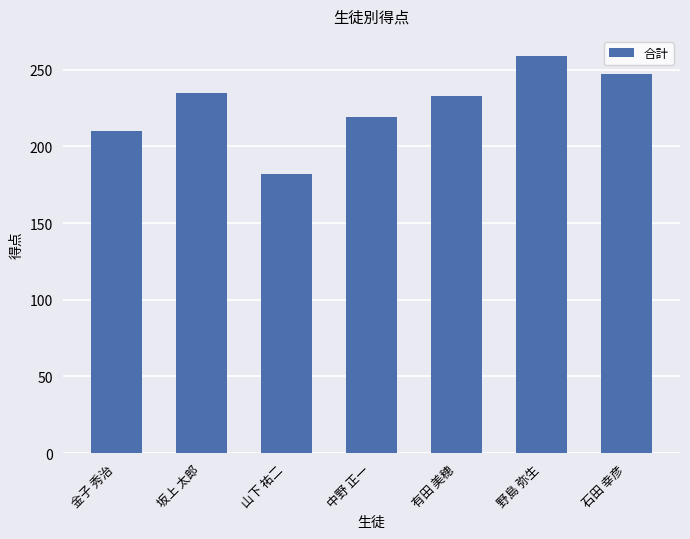

What is the change in value from 金子 秀治 to 有田 美穂?

+23